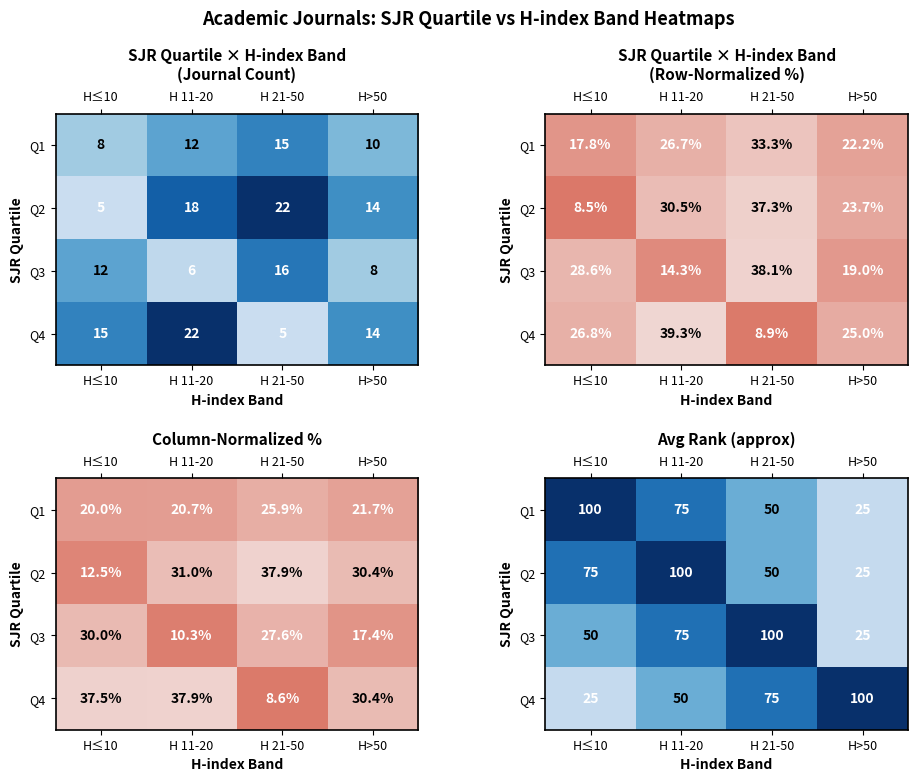

Count the number of categories in the chart.

4